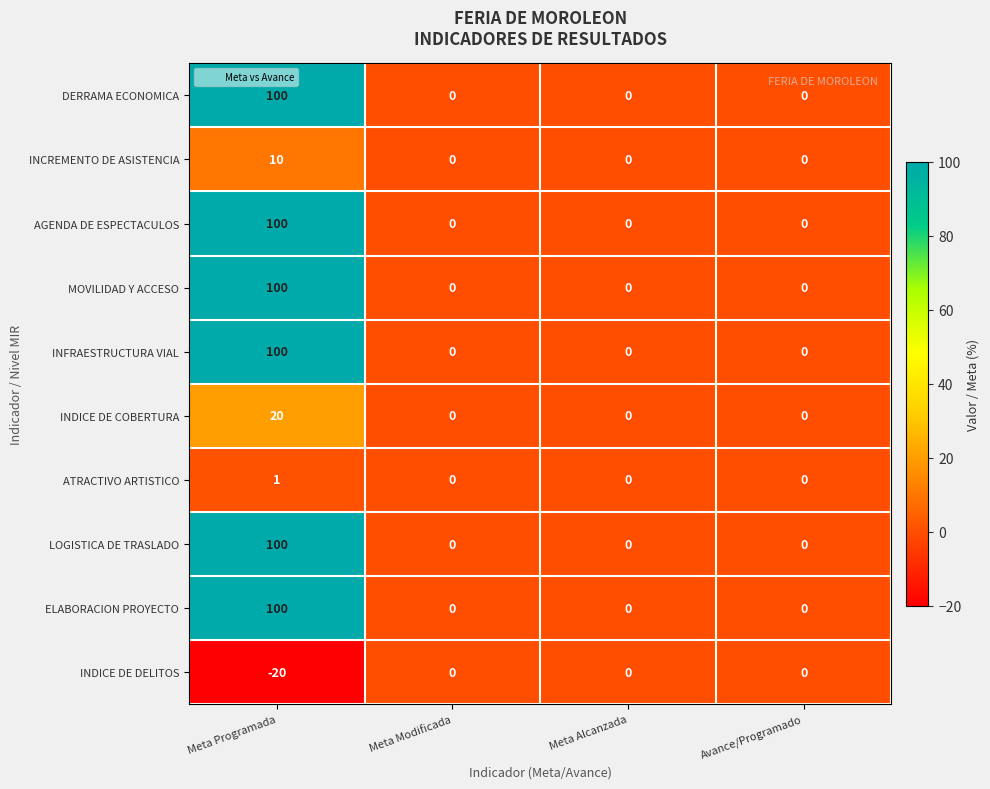

What is the sum of the INFRAESTRUCTURA VIAL values at Avance/Programado and Meta Programada?

100